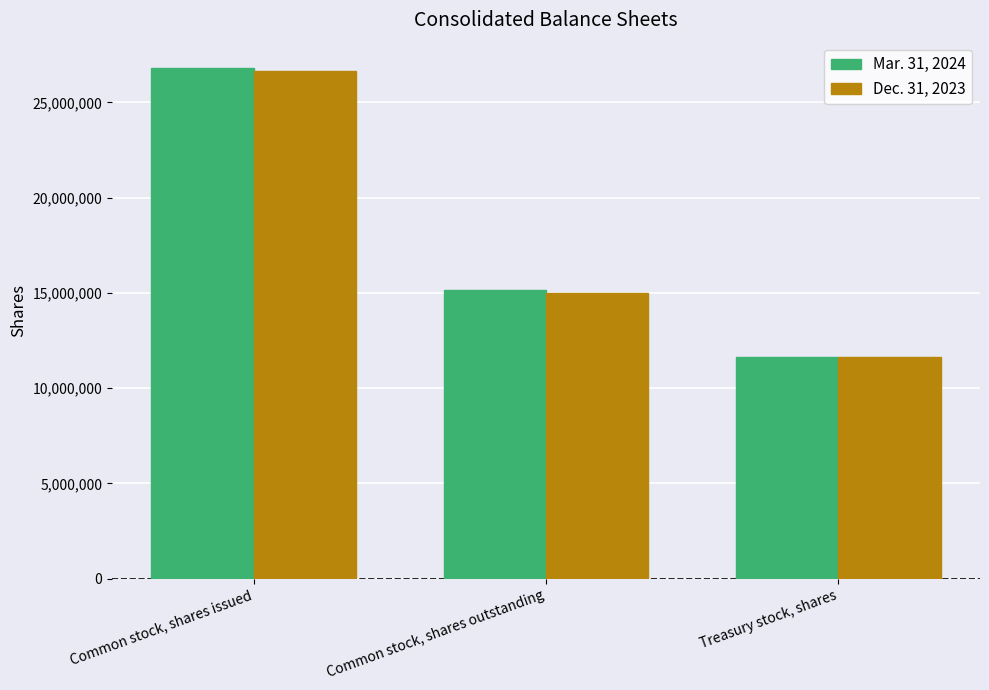

How many values in the Mar. 31, 2024 series are below 15165525?

1